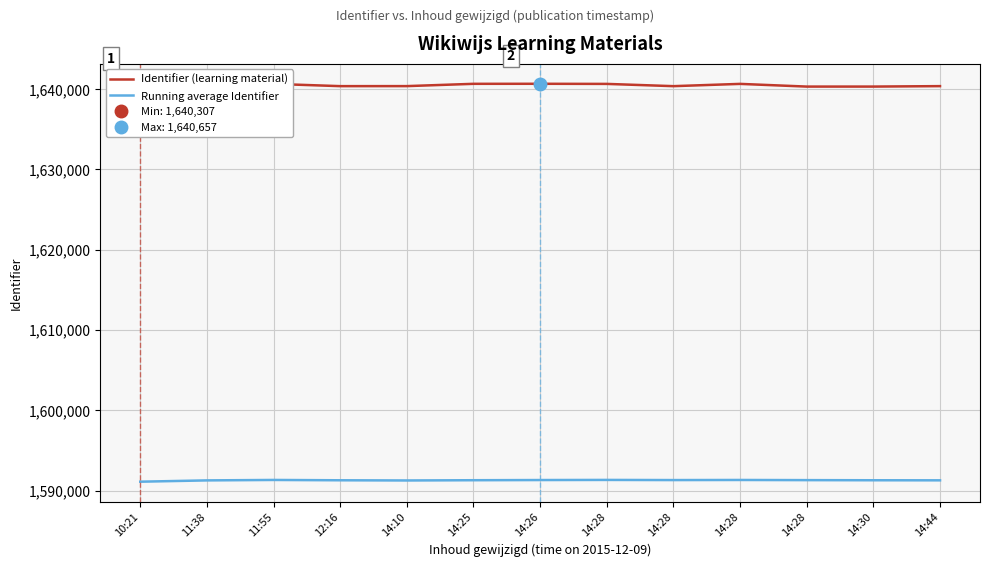

True or false: Running average Identifier and Identifier (learning material) intersect in this chart.

False